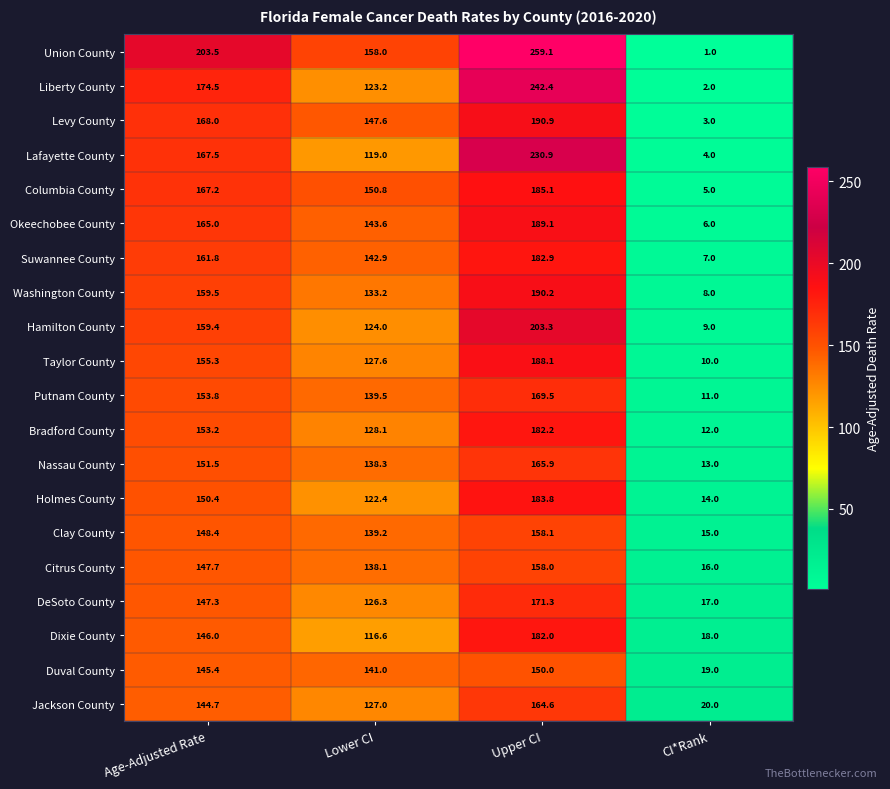

What is the highest value of the Taylor County series?

188.1